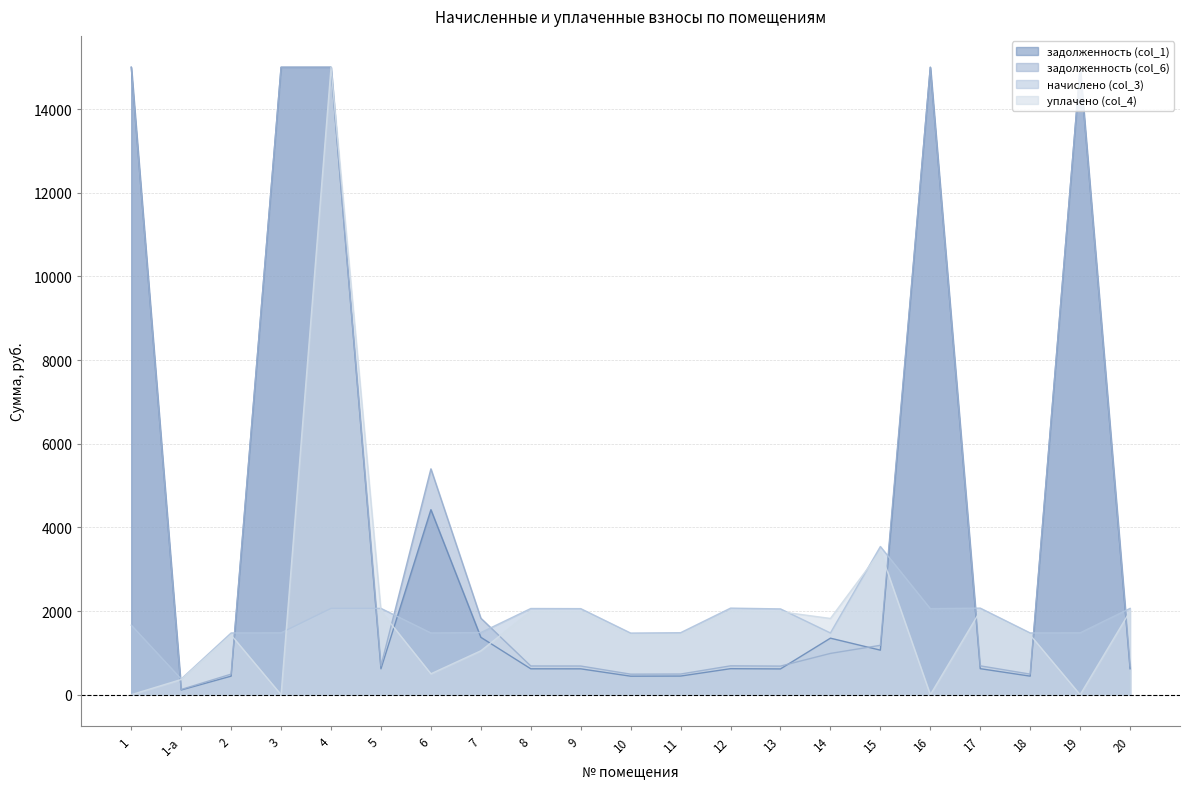

True or false: начислено (col_3) has a value of 1057.4 at 17.

False